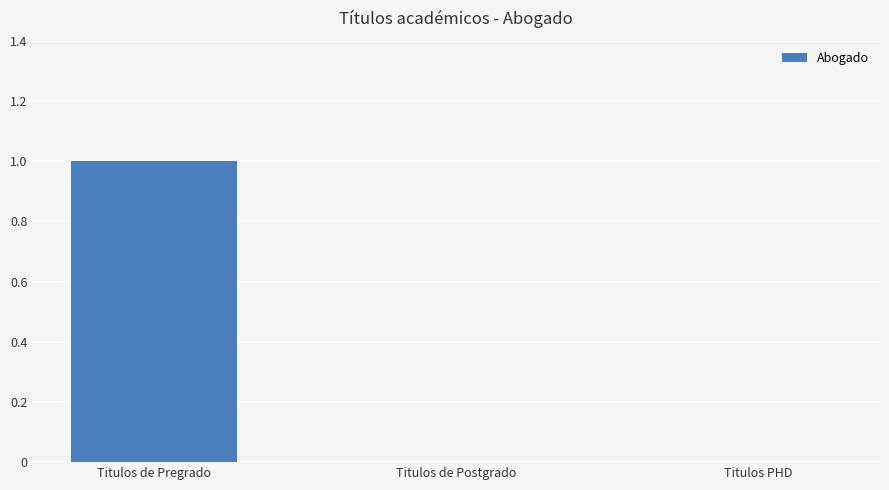

Count the number of categories in the chart.

3